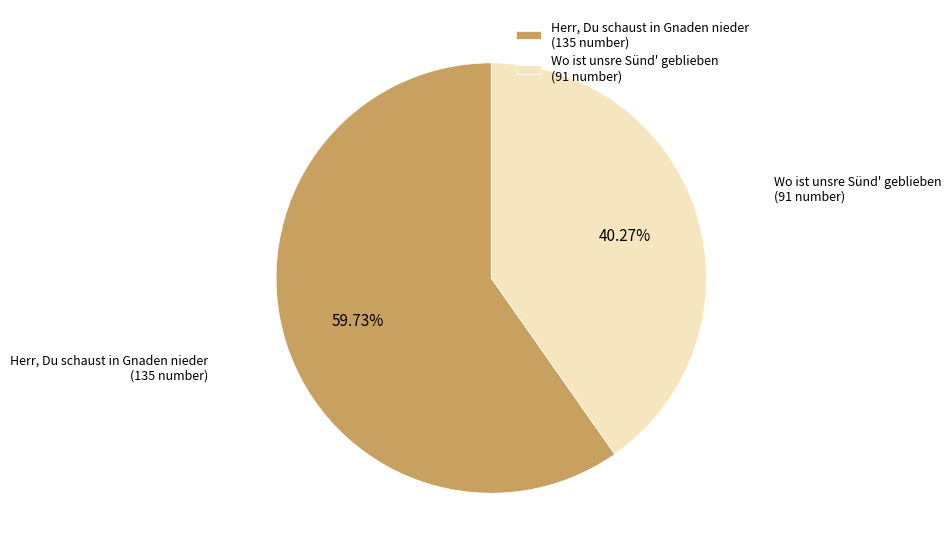

To the nearest percent, what is the average slice percentage?

50%